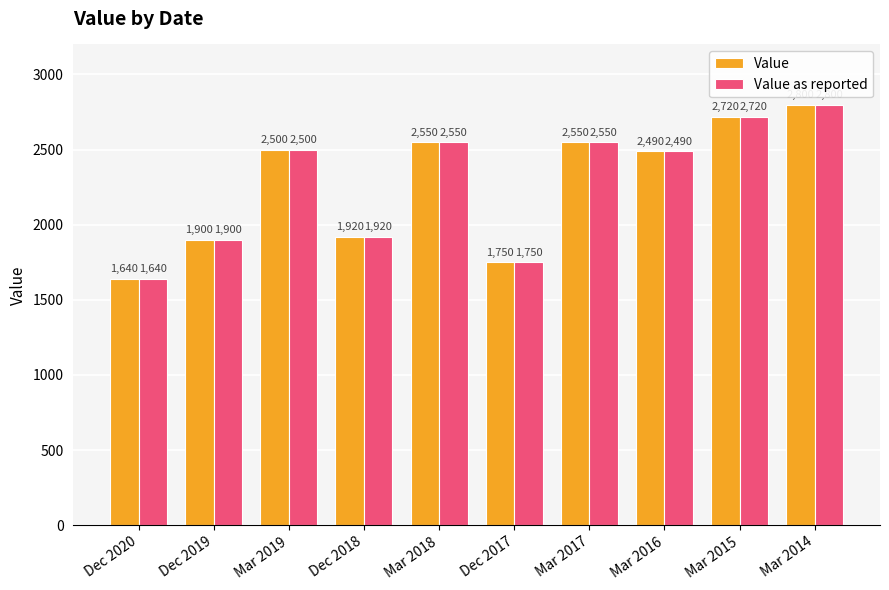

Is it true that Value as reported equals 2550 at Mar 2017?

True